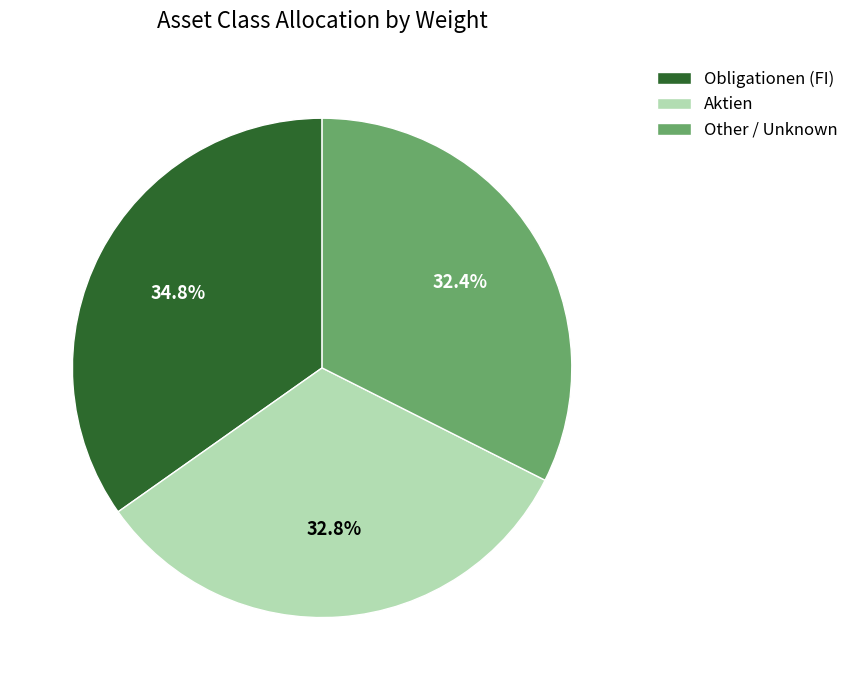

Approximately how many times larger is the value at Obligationen (FI) compared to Aktien?

1.1